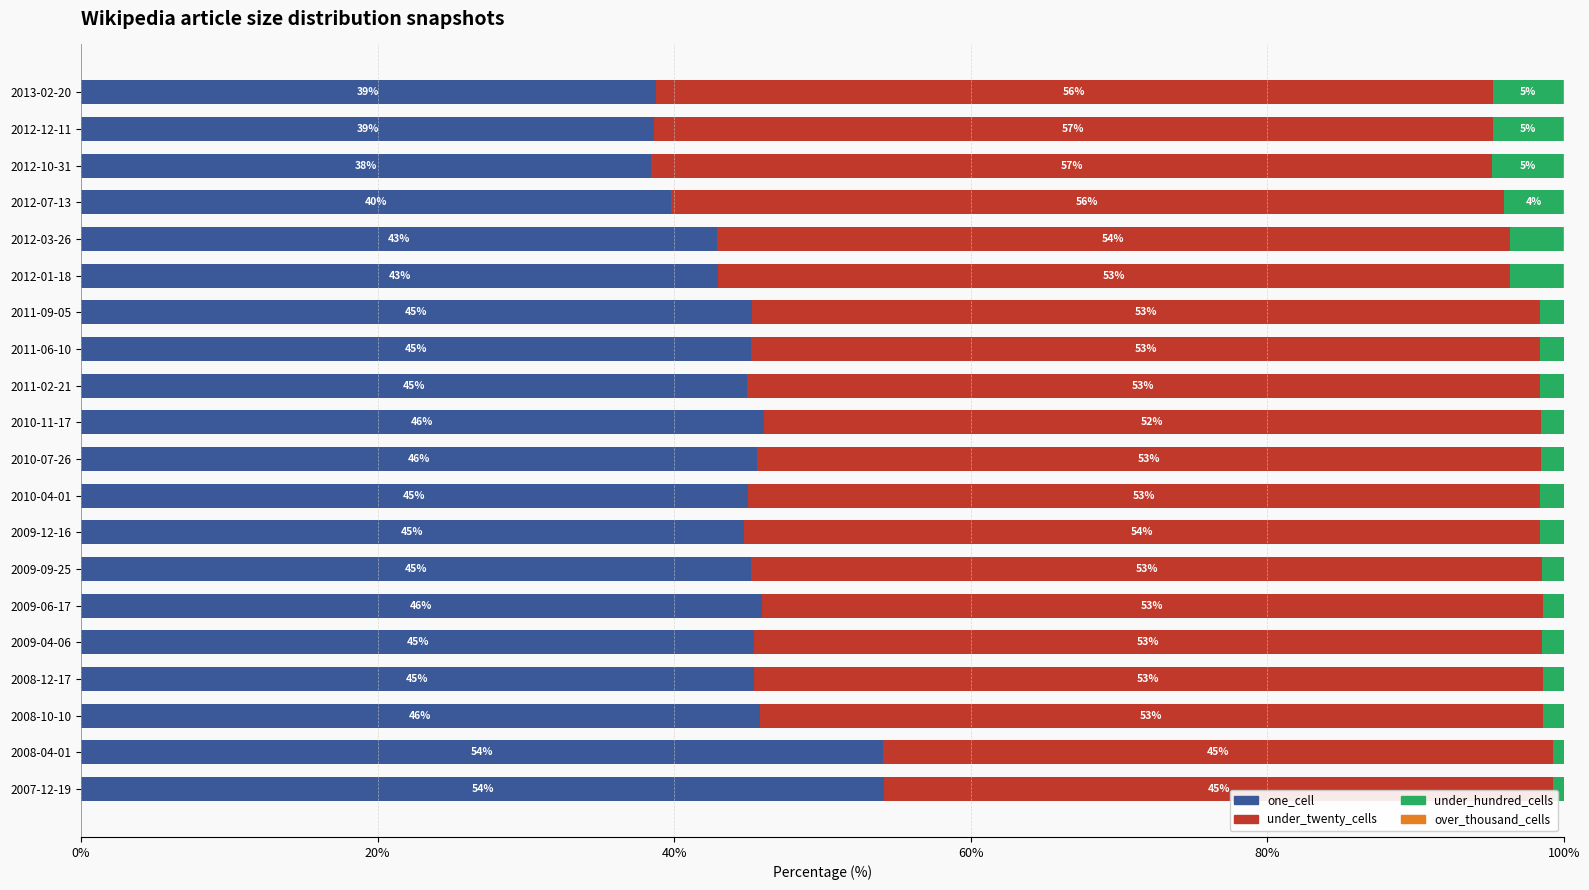

The value of one_cell at 2010-04-01 is 45.0. True or false?

True